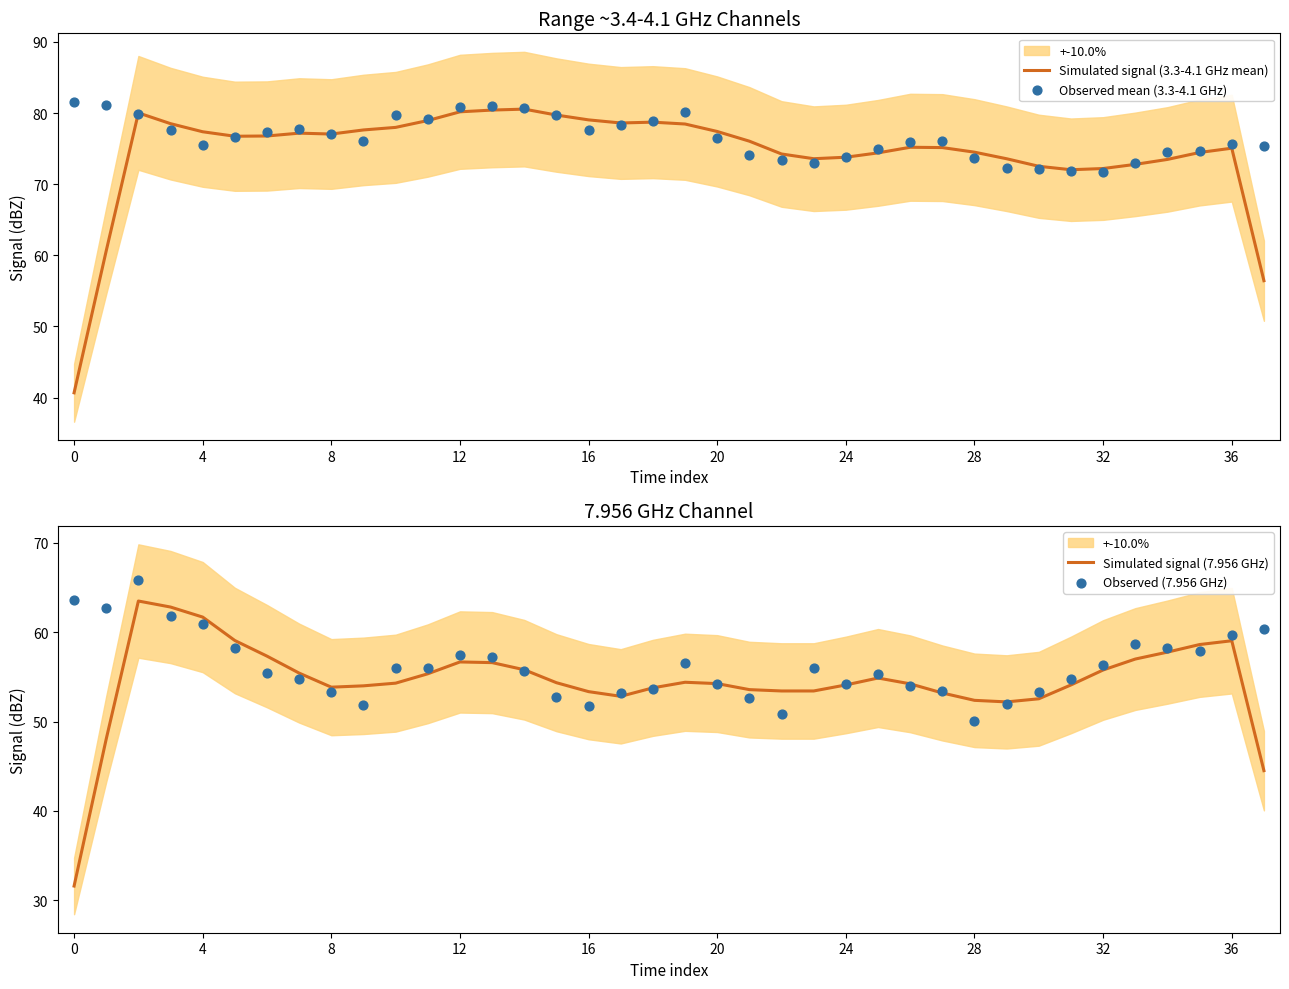

What is the total value across all series at 0?

217.3